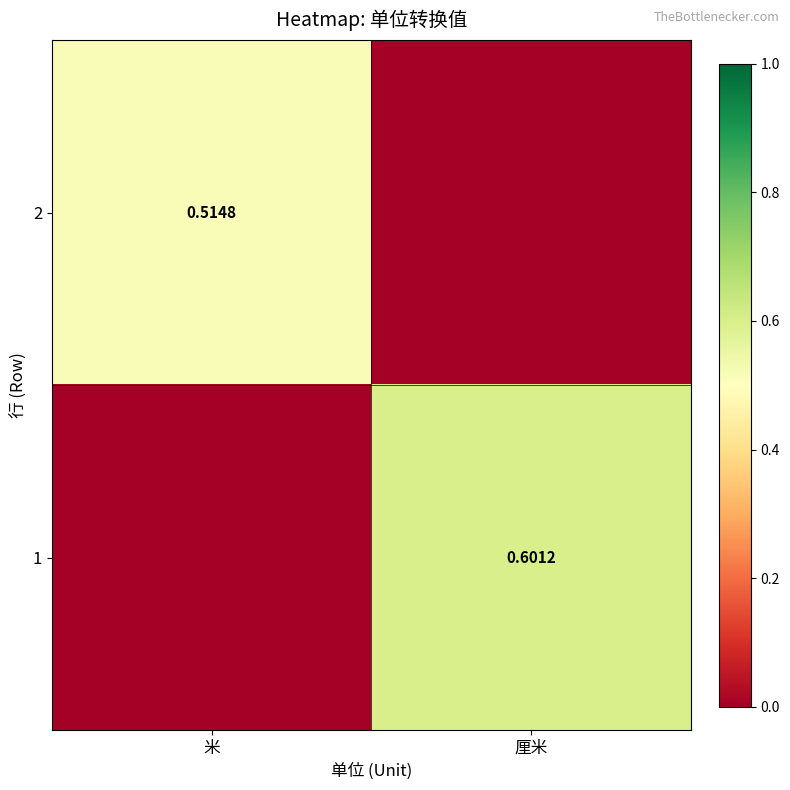

Rank the series by their average value, from lowest to highest.

2, 1